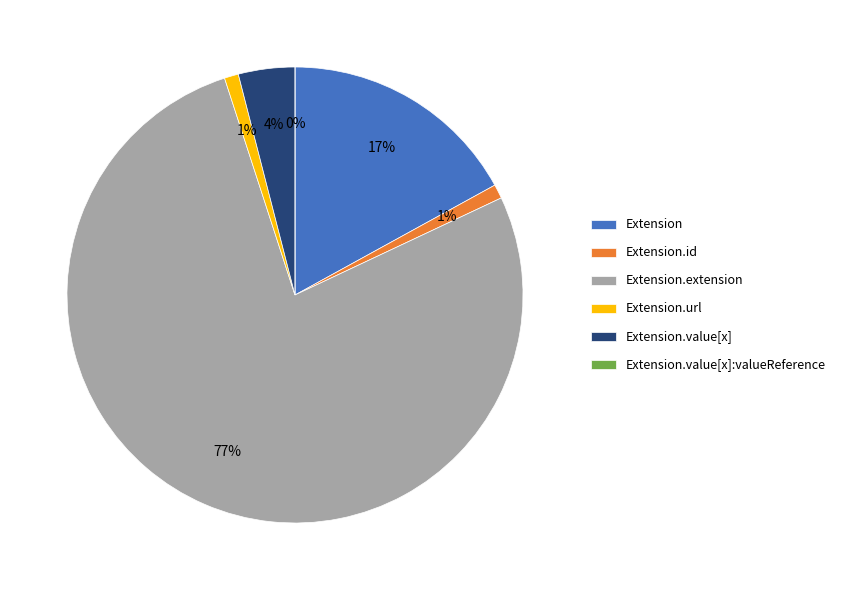

How many segments does this pie chart have?

6